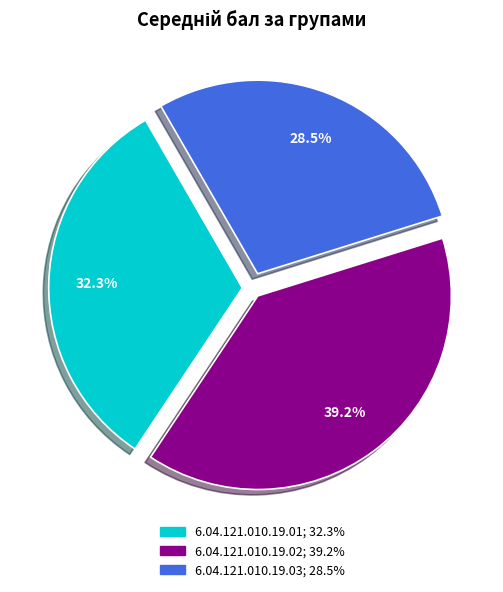

To the nearest percent, what portion does 6.04.121.010.19.01 represent?

32%